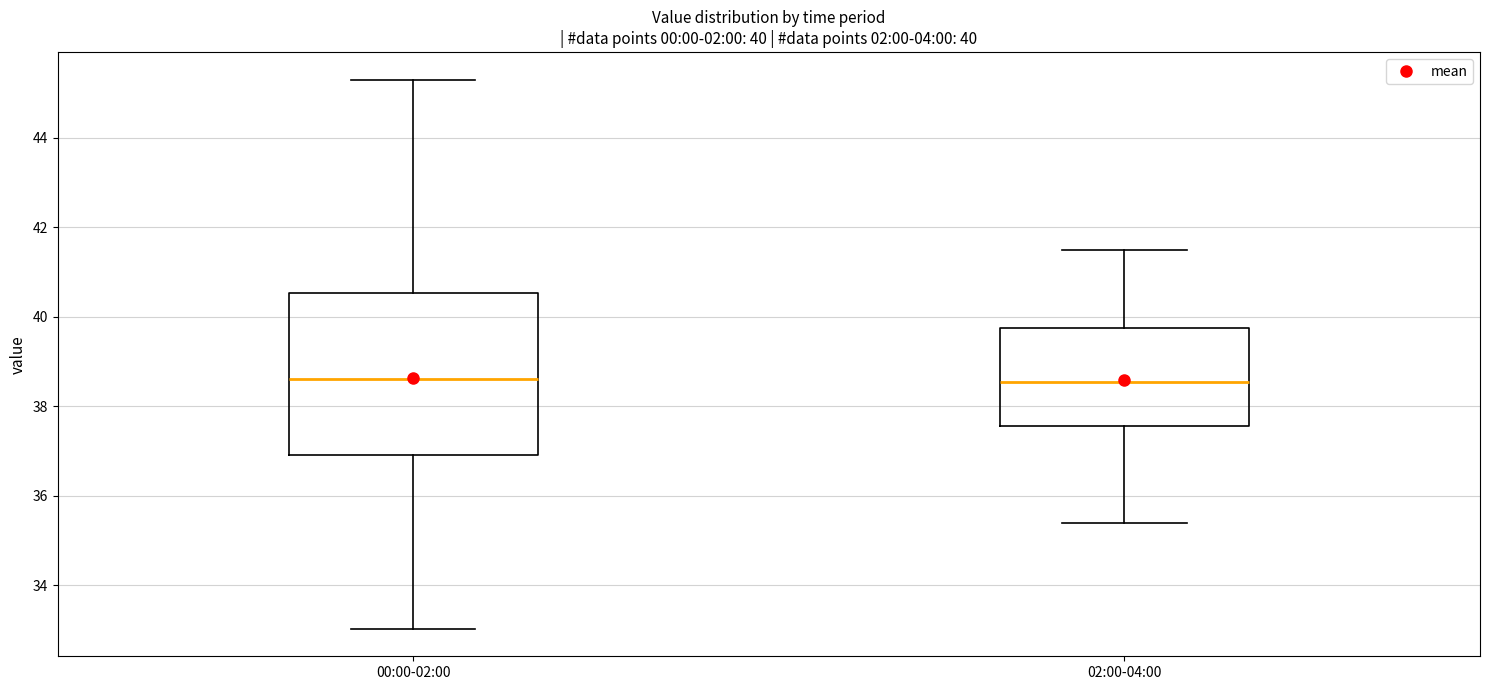

Comparing the boxes themselves (not the whiskers), which one is the tallest?

00:00-02:00